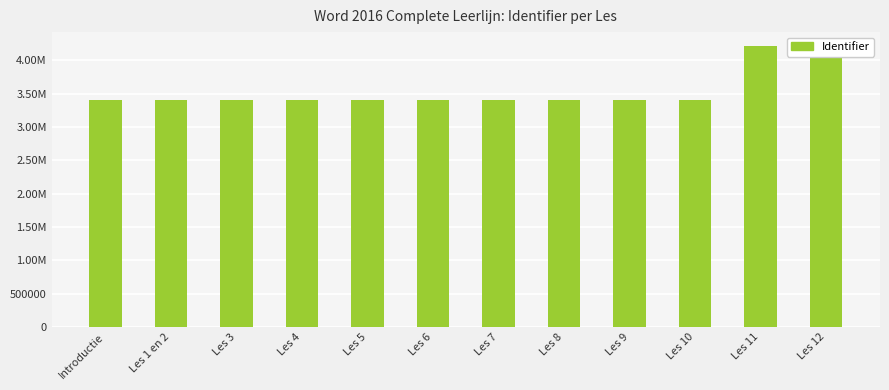

What is the label of the 8th bar from the left?

Les 8